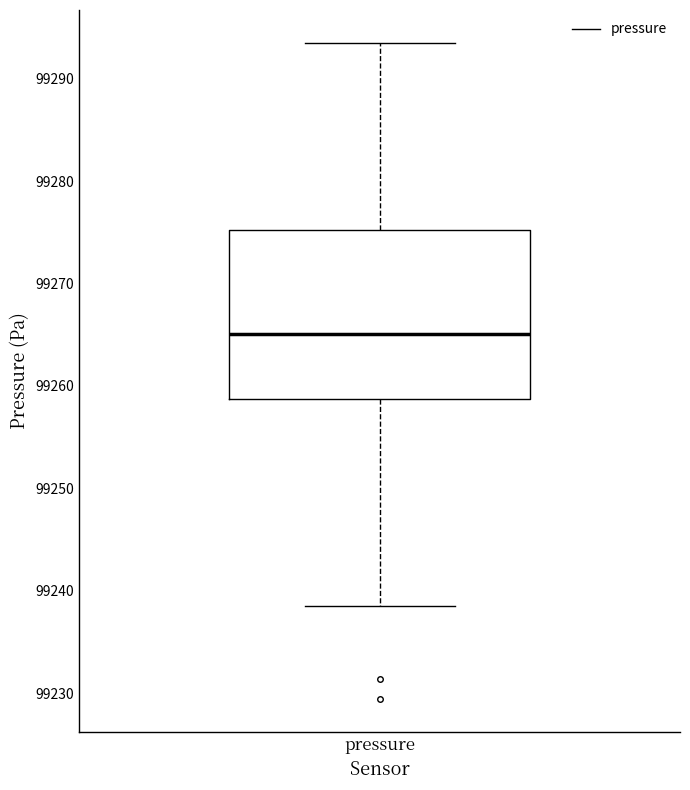

Where does the median line of the box for pressure sit on the y-axis? The values are not printed on the chart, so give them approximately, as read against the axis.

99265